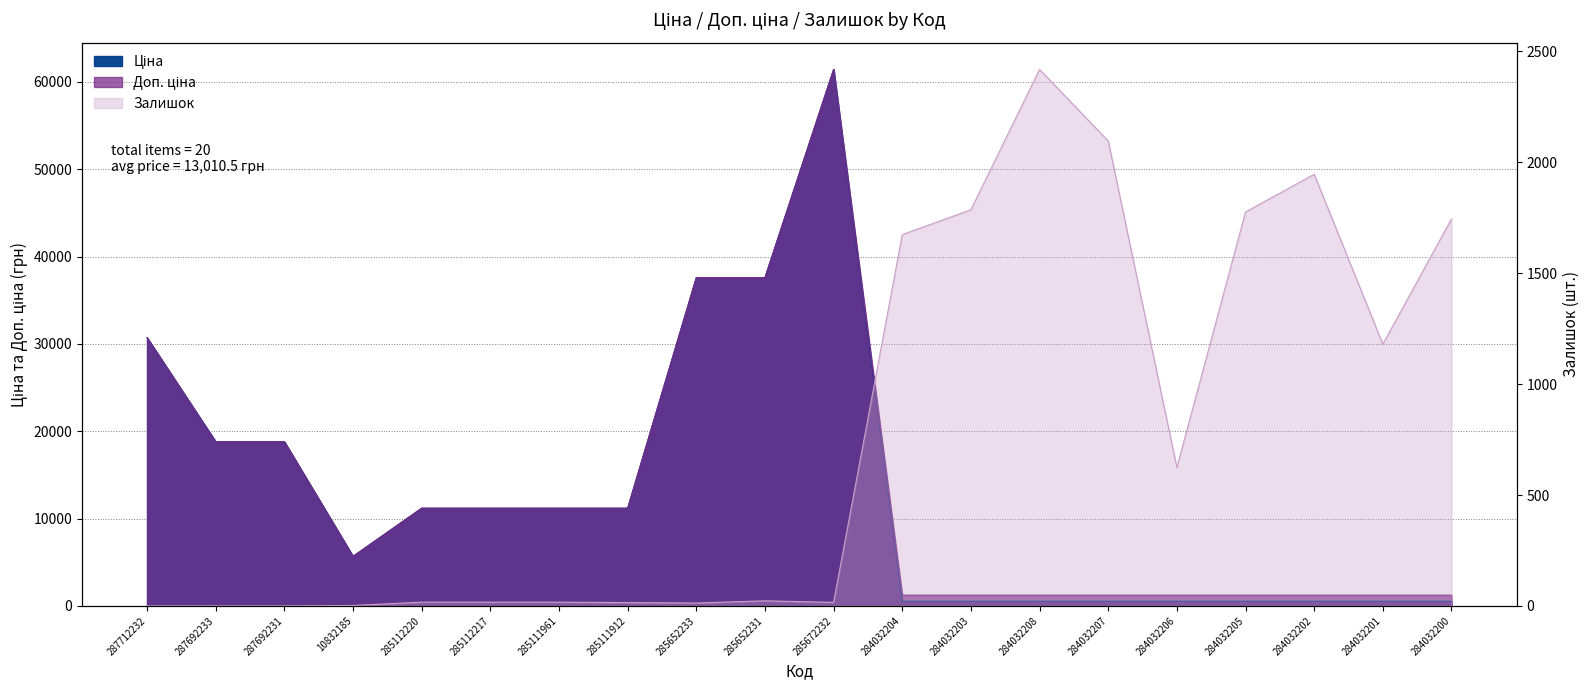

At which label does Ціна reach its minimum?

284032204